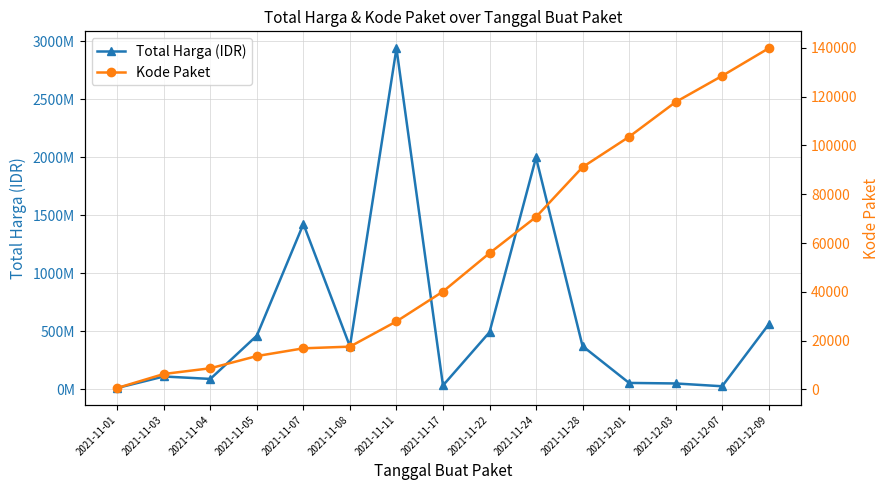

How many values in the Total Harga (IDR) series are below 370765800?

7